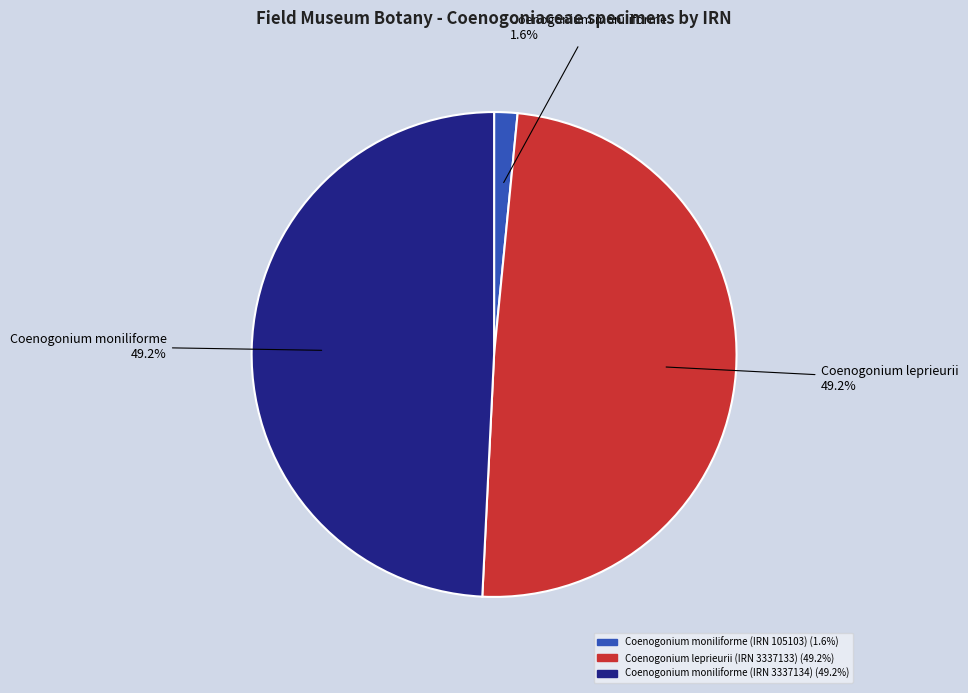

Is there a majority slice in this chart?

No